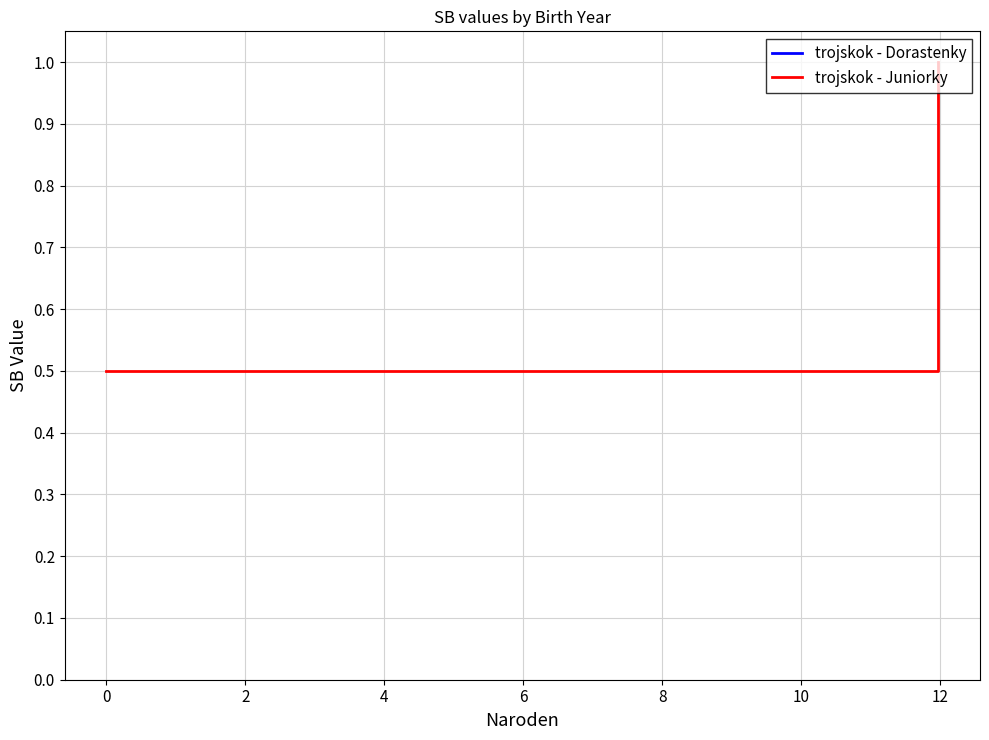

What is the sum of all values?

1.5